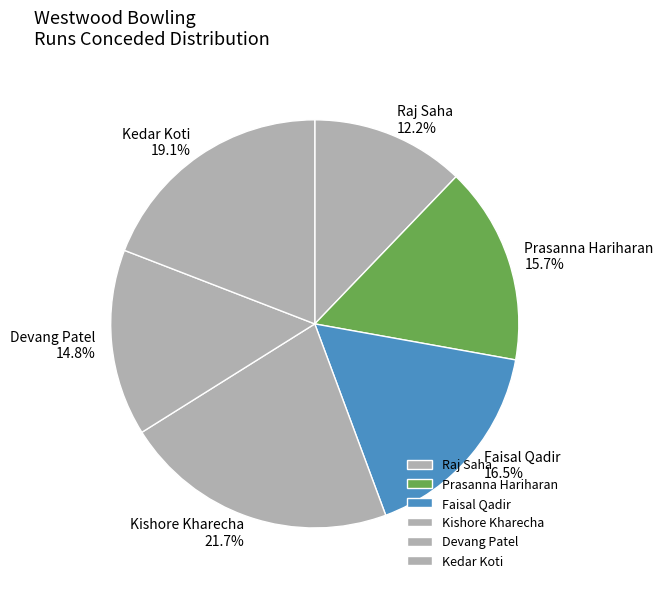

The Raj Saha slice represents 1% of the pie. True or false?

False